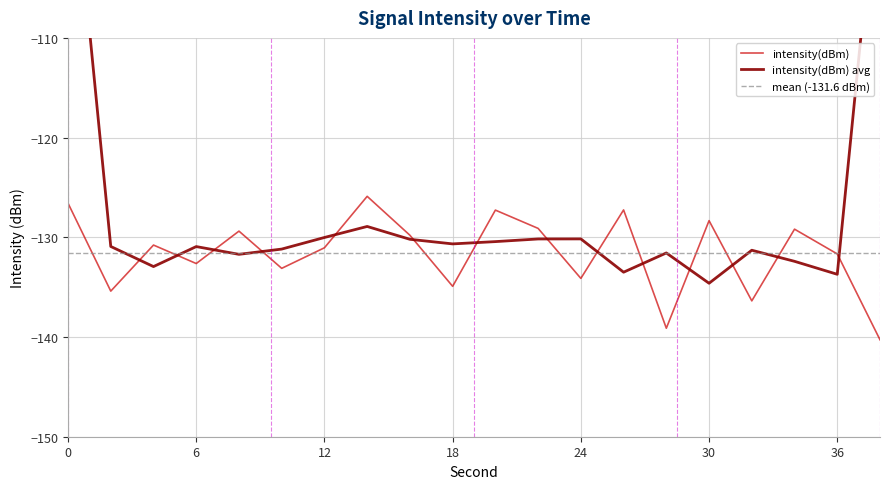

What is the greatest value displayed?

-125.9